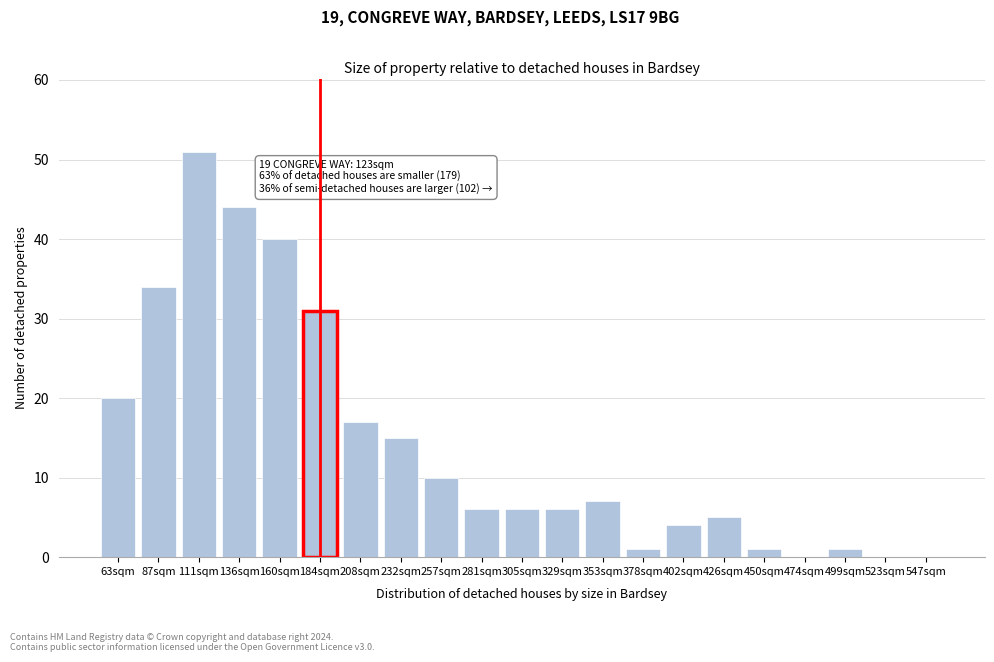

Reading left to right, list all the values displayed in this chart.

63sqm=20	87sqm=34	111sqm=51	136sqm=44	160sqm=40	184sqm=31	208sqm=17	232sqm=15	257sqm=10	281sqm=6	305sqm=6	329sqm=6	353sqm=7	378sqm=1	402sqm=4	426sqm=5	450sqm=1	474sqm=0	499sqm=1	523sqm=0	547sqm=0